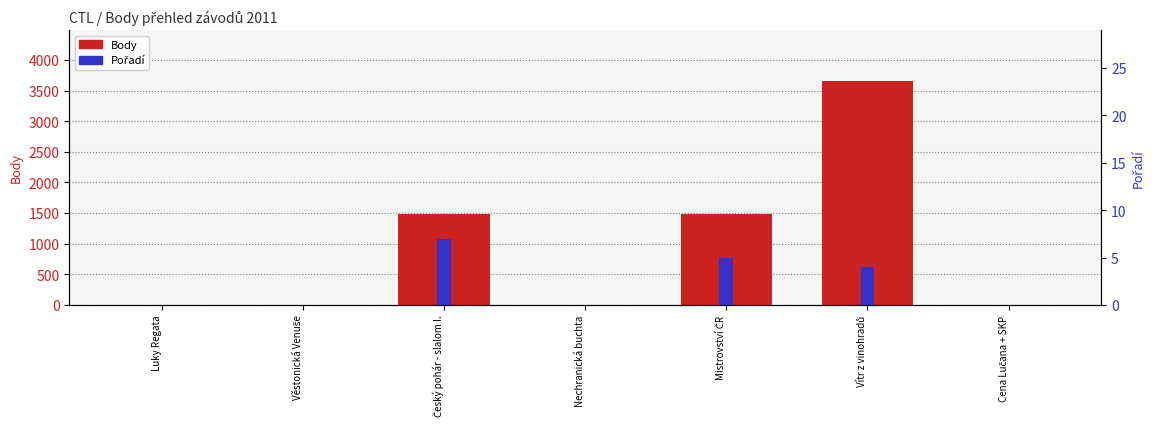

What is the maximum value for Body?

3656